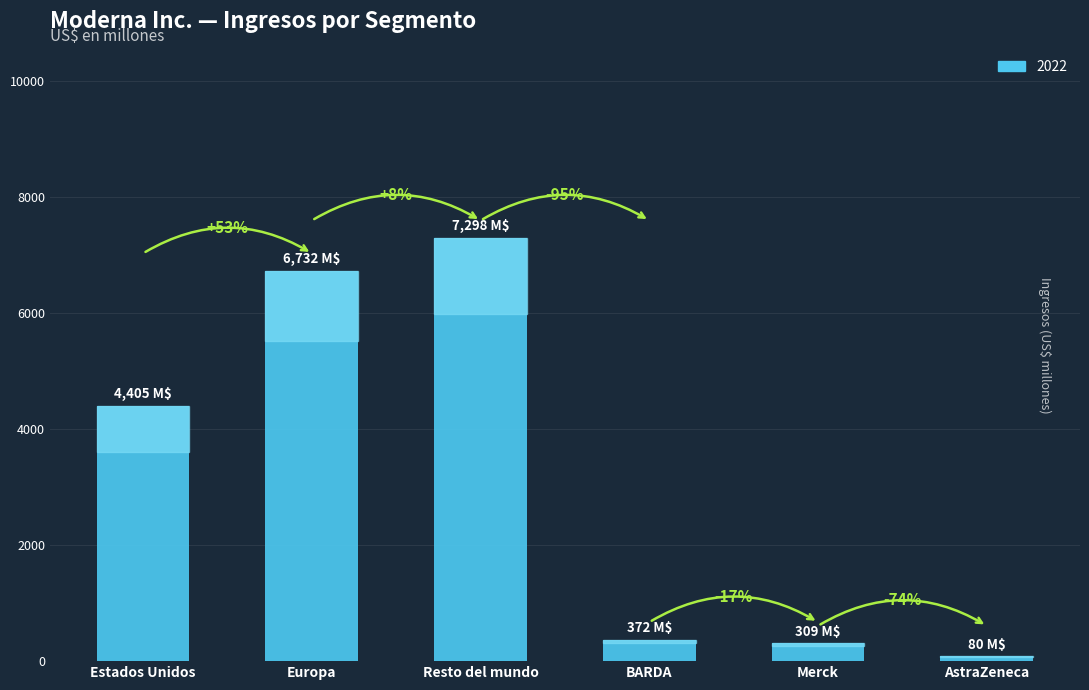

How many bars are there in total?

6